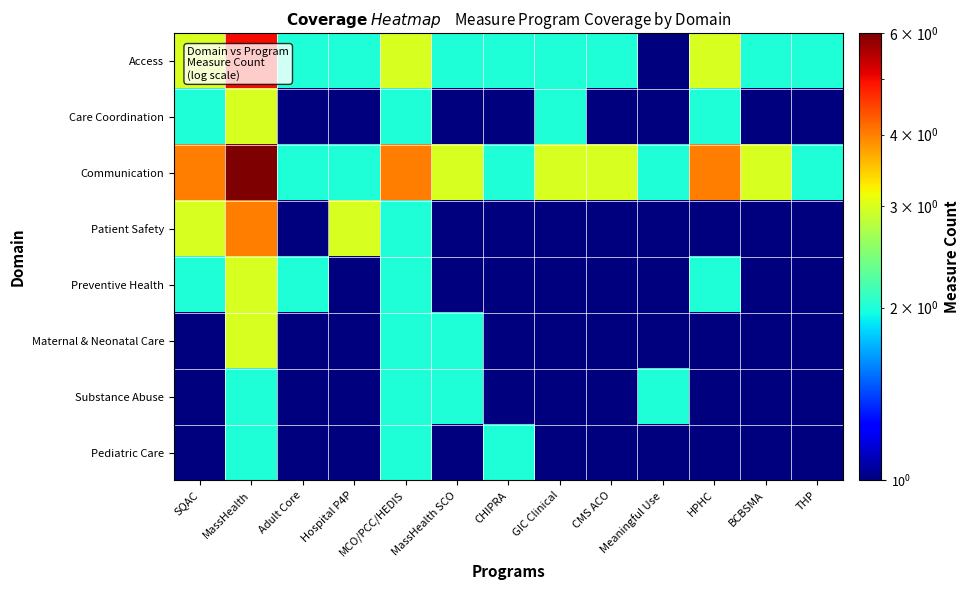

Rank the series by their maximum value, from highest to lowest.

Communication, Access, Patient Safety, Care Coordination, Preventive Health, Maternal & Neonatal Care, Substance Abuse, Pediatric Care